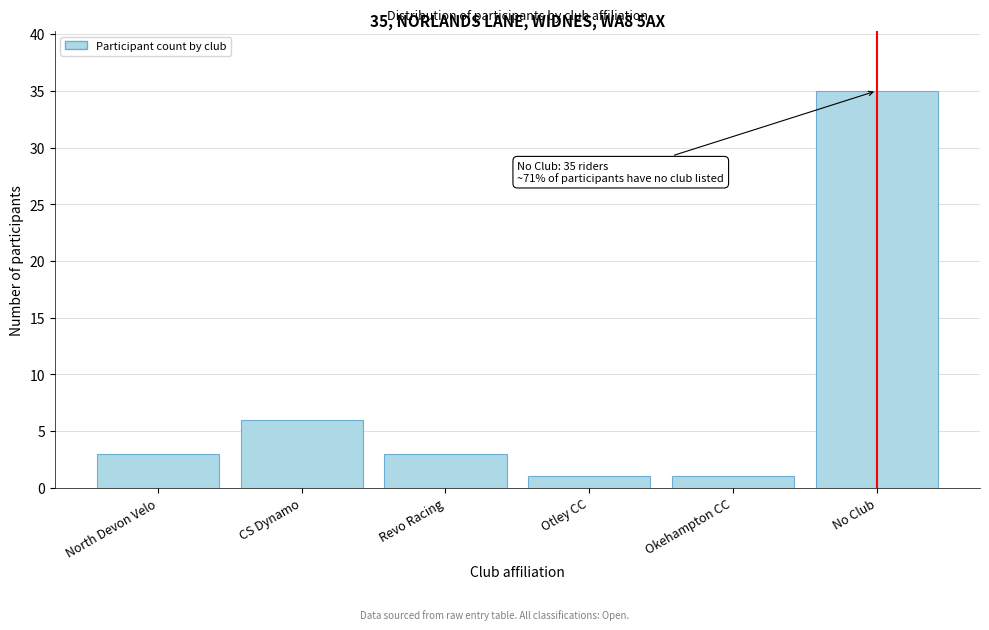

Reading left to right, transcribe all the data shown in this chart.

North Devon Velo=3	CS Dynamo=6	Revo Racing=3	Otley CC=1	Okehampton CC=1	No Club=35